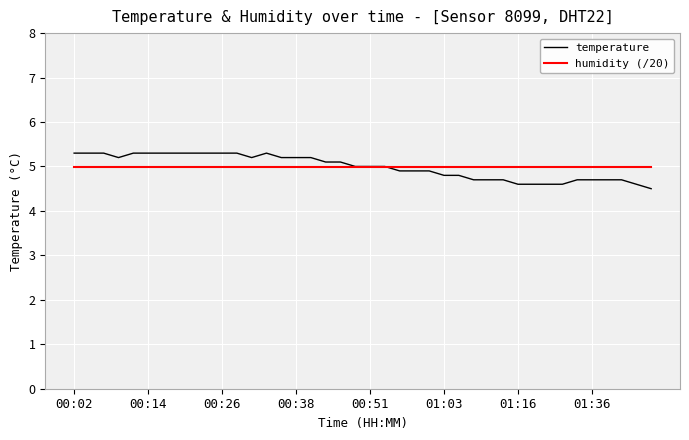

What is the lowest value of the temperature series?

4.5